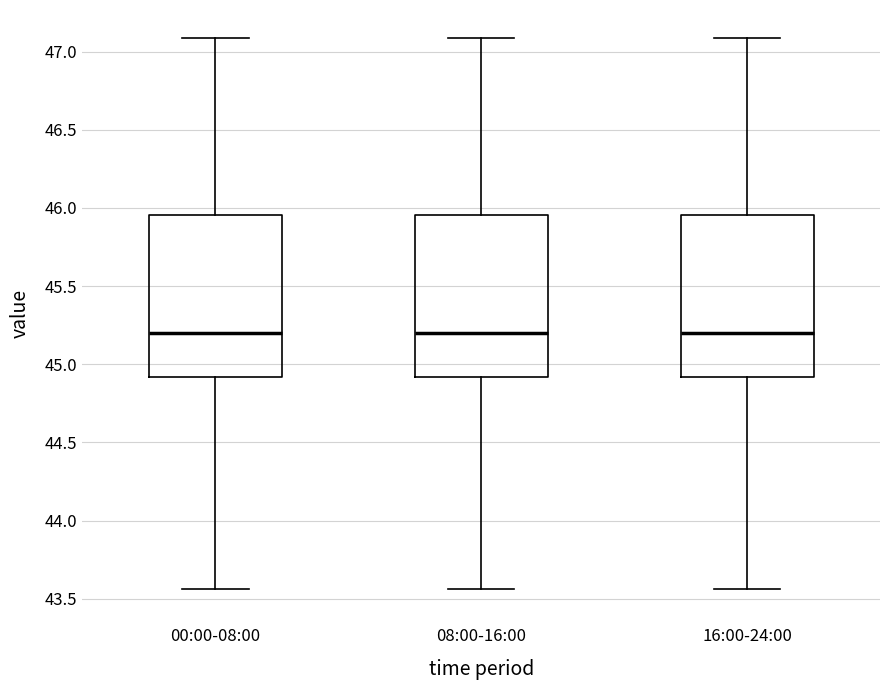

Reading left to right, read every box against the y-axis: the position of its median line, the range the box covers, and the ends of its whiskers. The values are not printed on the chart, so give them approximately, as read against the axis.

00:00-08:00: median 45.20, box 44.90 to 45.95, whiskers 43.55 to 47.10
08:00-16:00: median 45.20, box 44.90 to 45.95, whiskers 43.55 to 47.10
16:00-24:00: median 45.20, box 44.90 to 45.95, whiskers 43.55 to 47.10